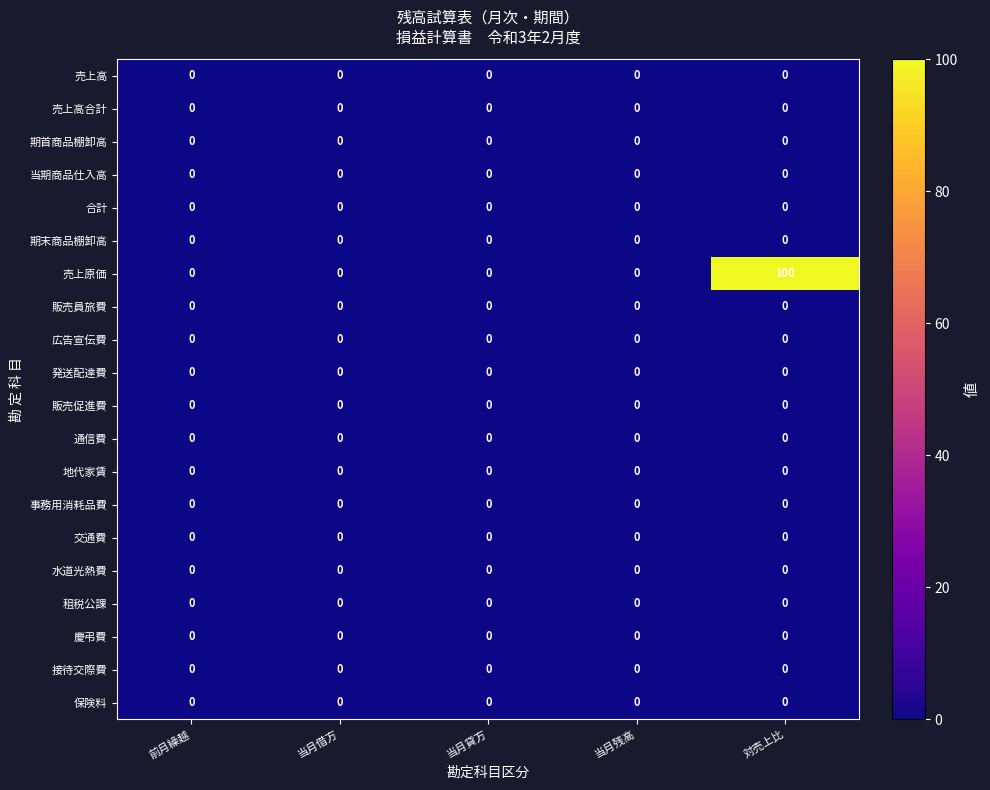

At which category is the sum across all series the highest?

対売上比